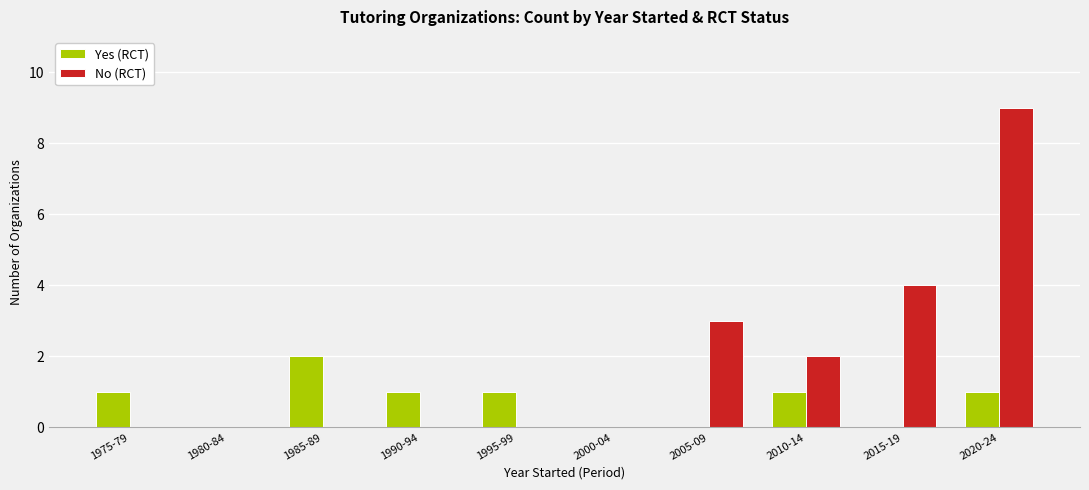

What is the sum of all No (RCT) values?

18